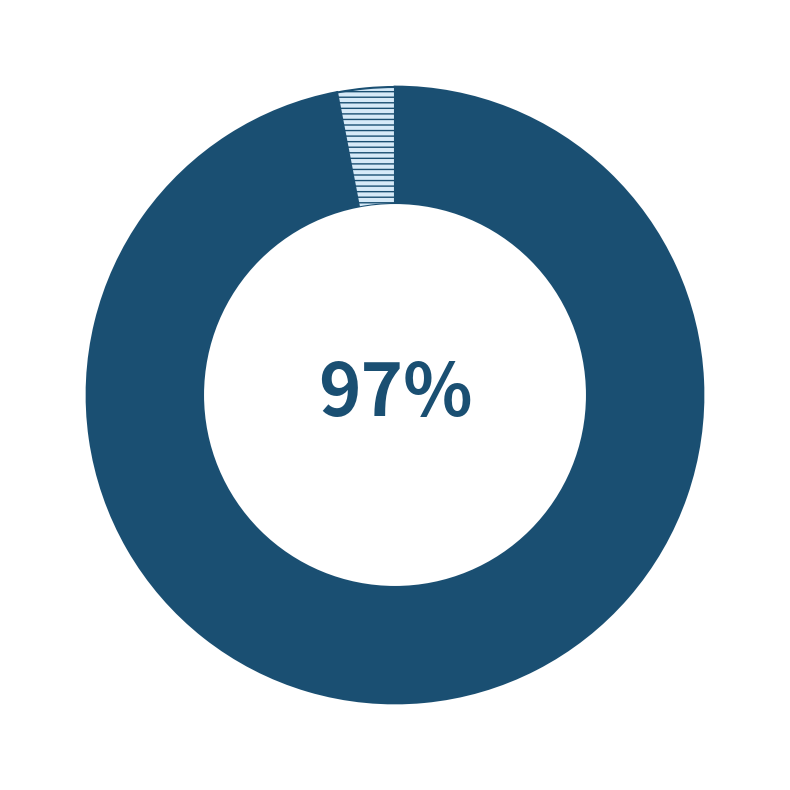

Does any single category account for the majority?

Yes